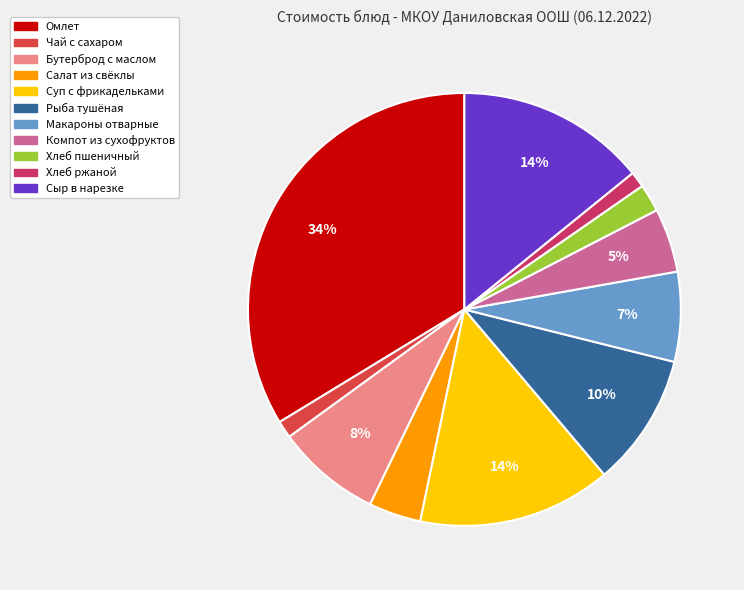

Count the number of slices in the pie.

11